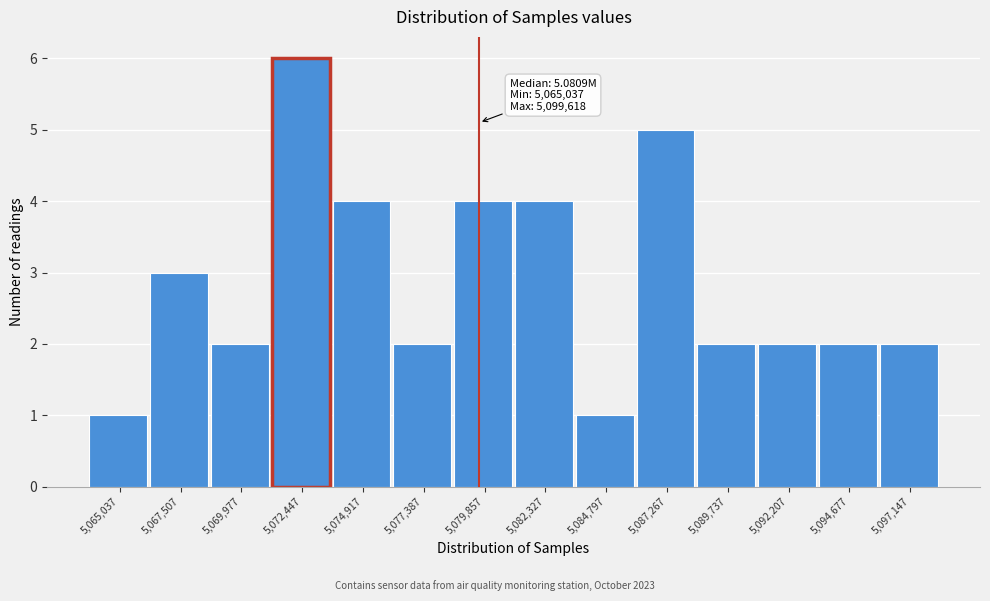

Reading left to right, transcribe all the data shown in this chart.

1	3	2	6	4	2	4	4	1	5	2	2	2	2